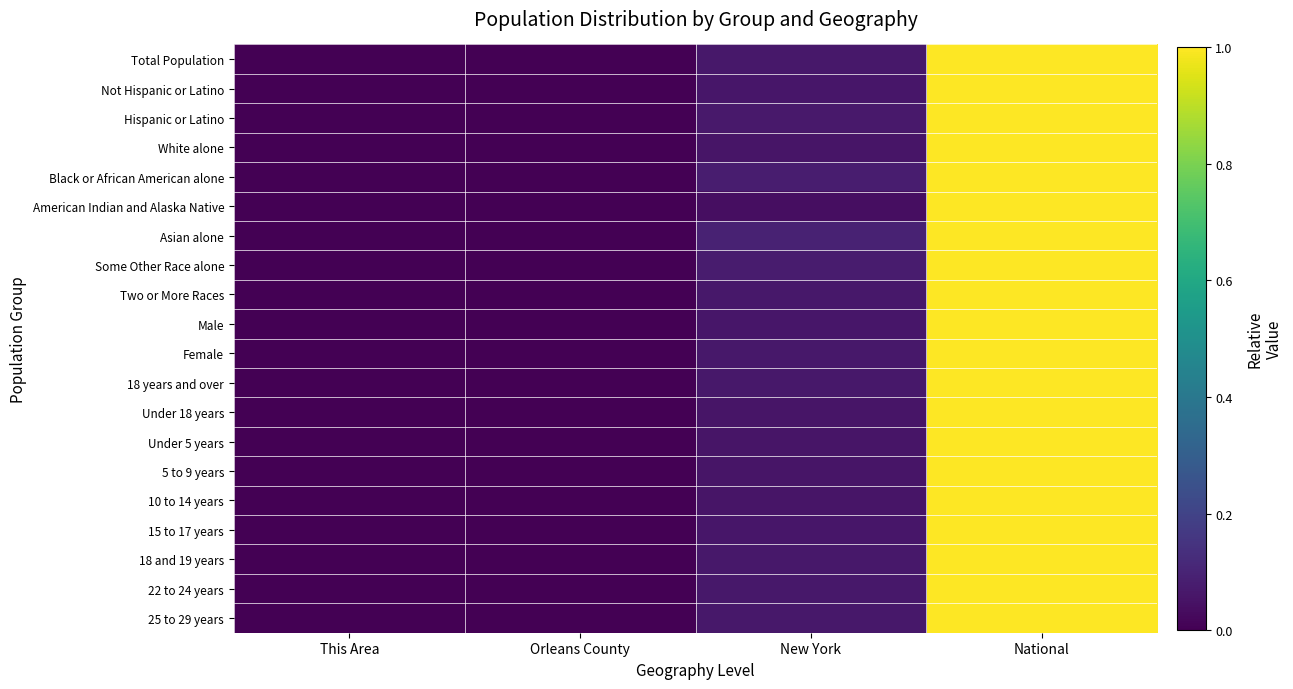

Which series has the largest total across all categories?

Asian alone